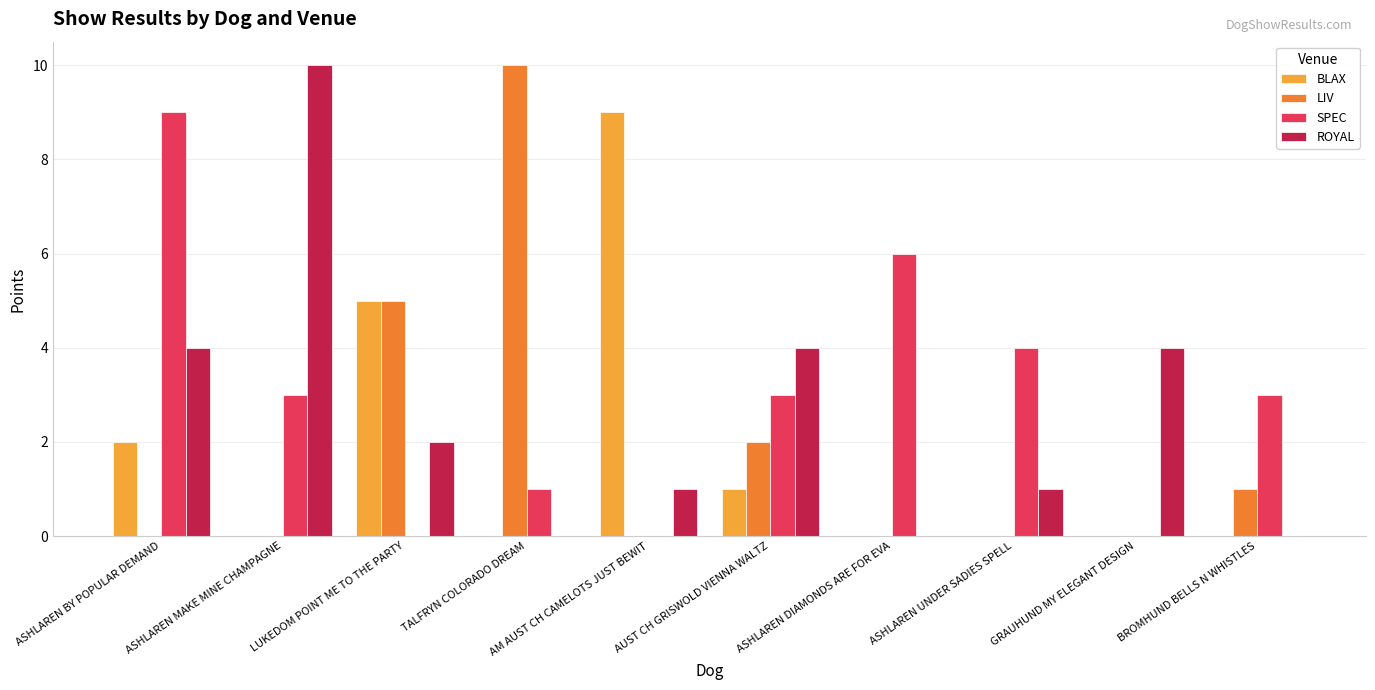

How many groups of bars are there?

10